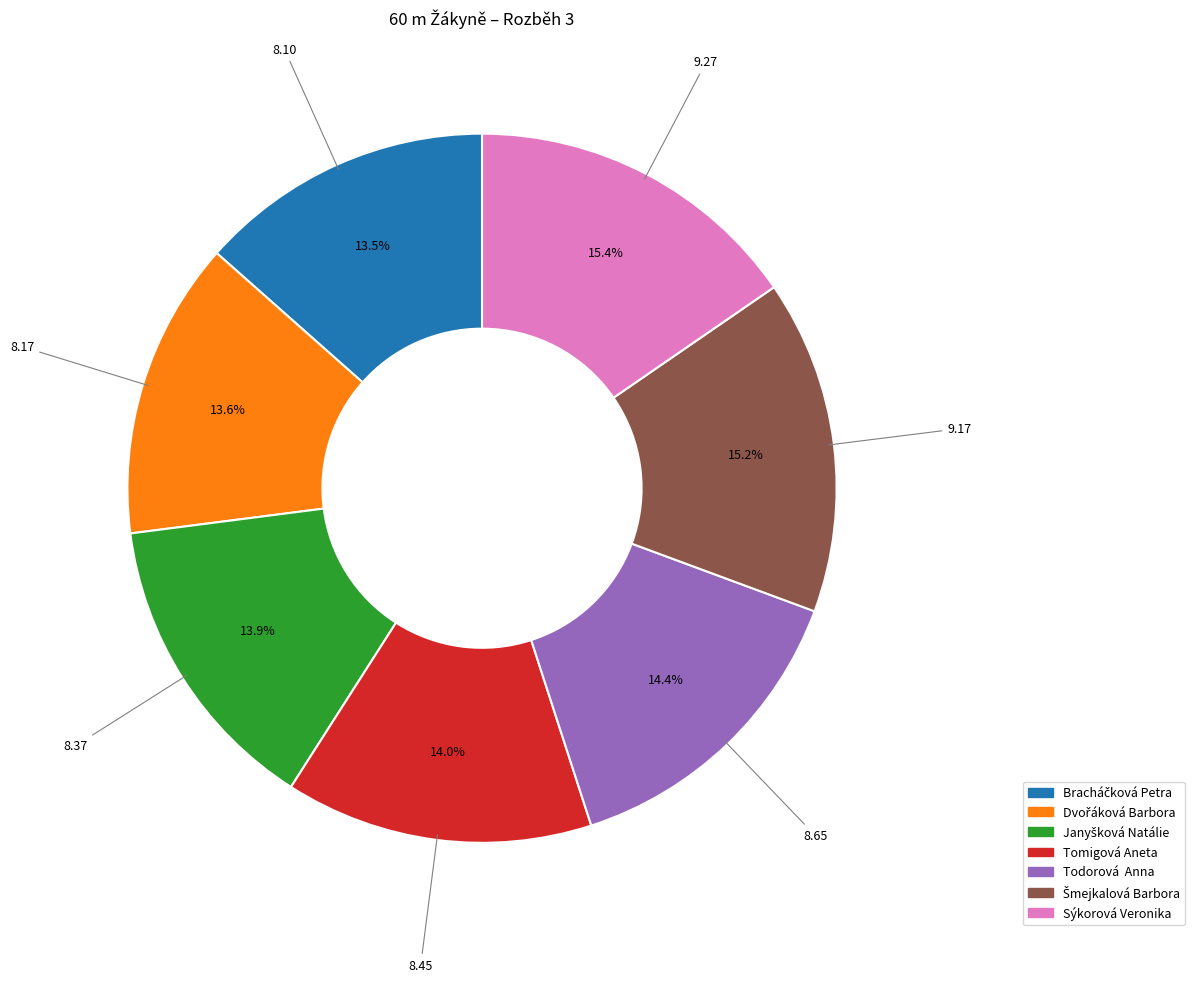

Is there a majority slice in this chart?

No